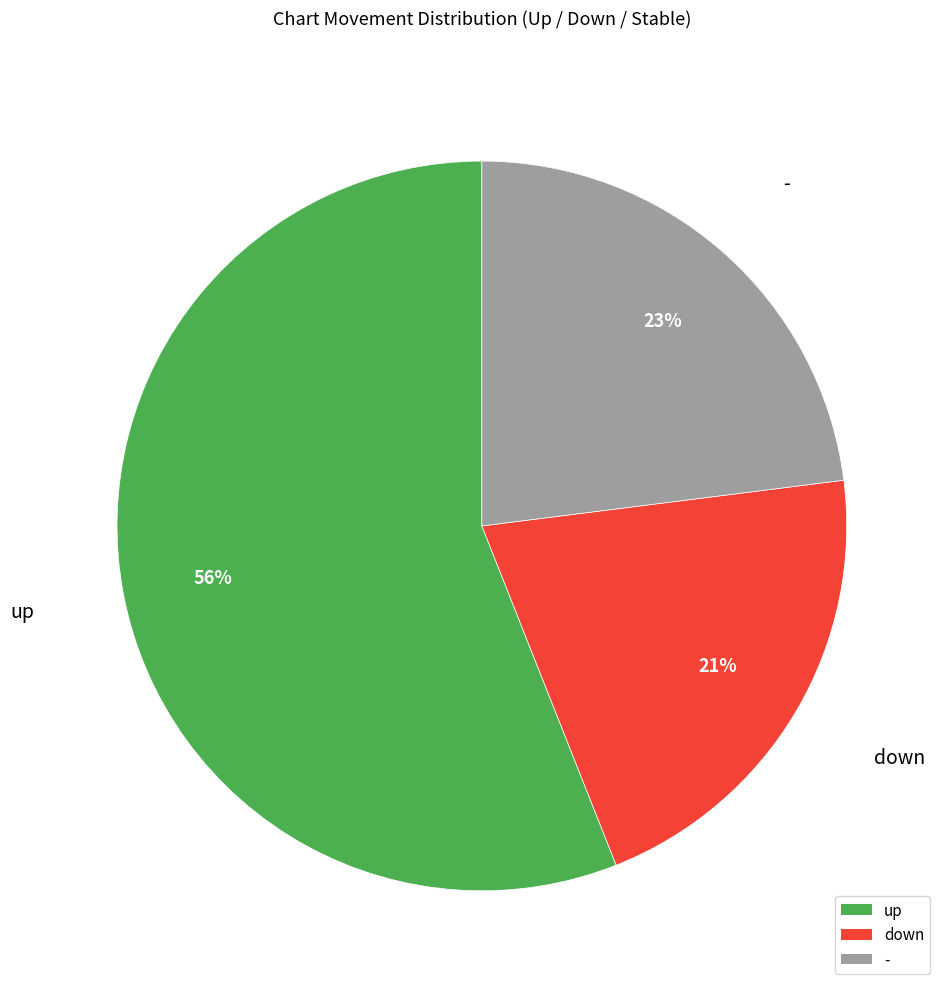

To the nearest percent, what percentage of the pie is down?

21%